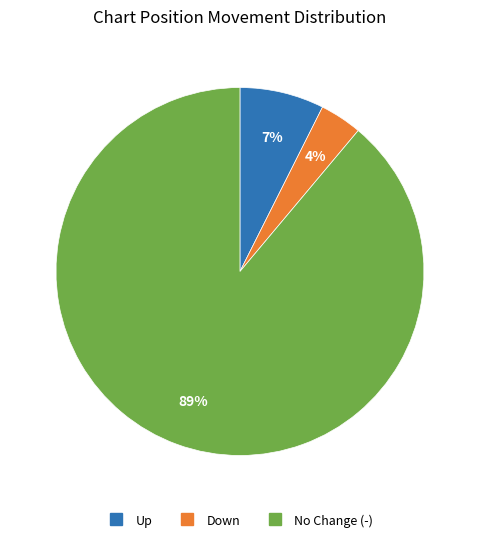

To the nearest percent, what is the difference between the largest and smallest slice percentages?

85%